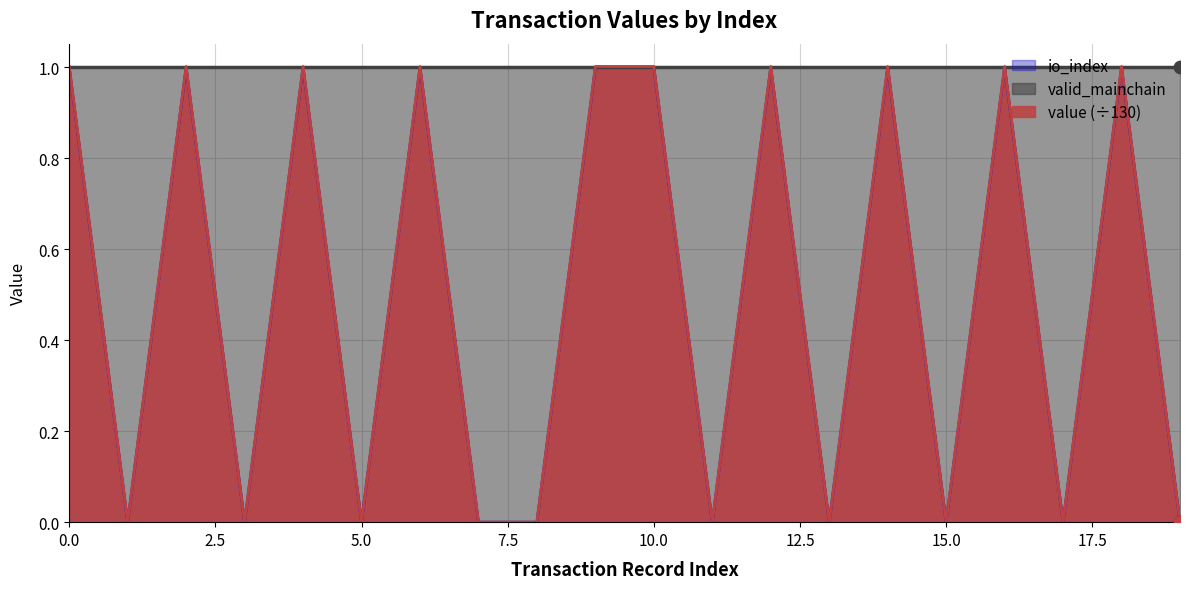

Which series has the widest spread of Y values?

value